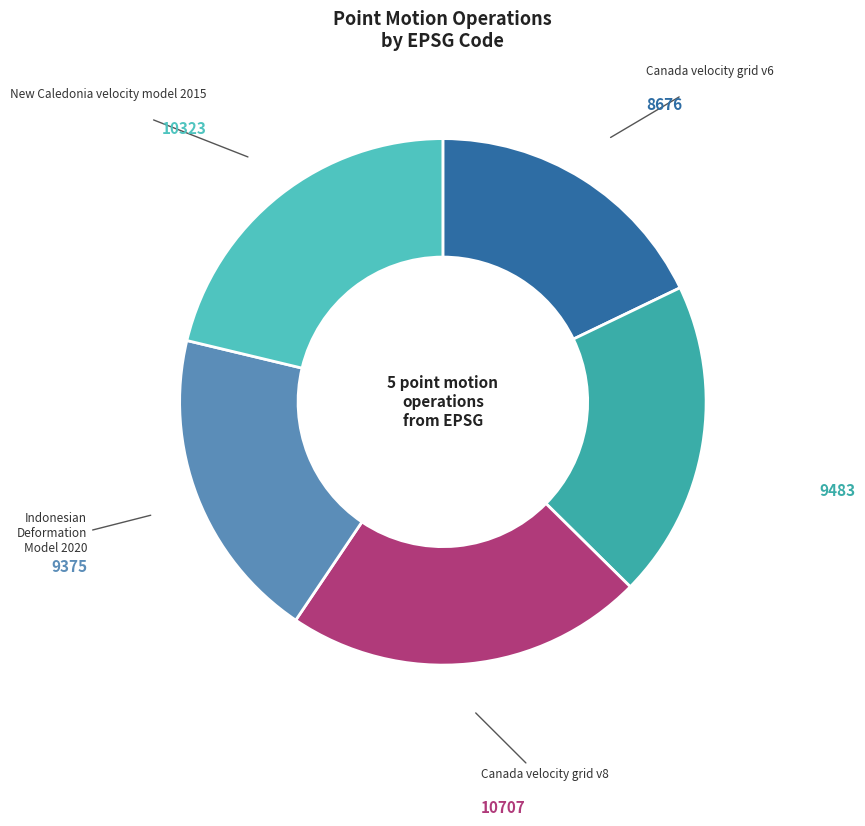

Does Canada velocity grid v6 account for over 50% of the chart?

No